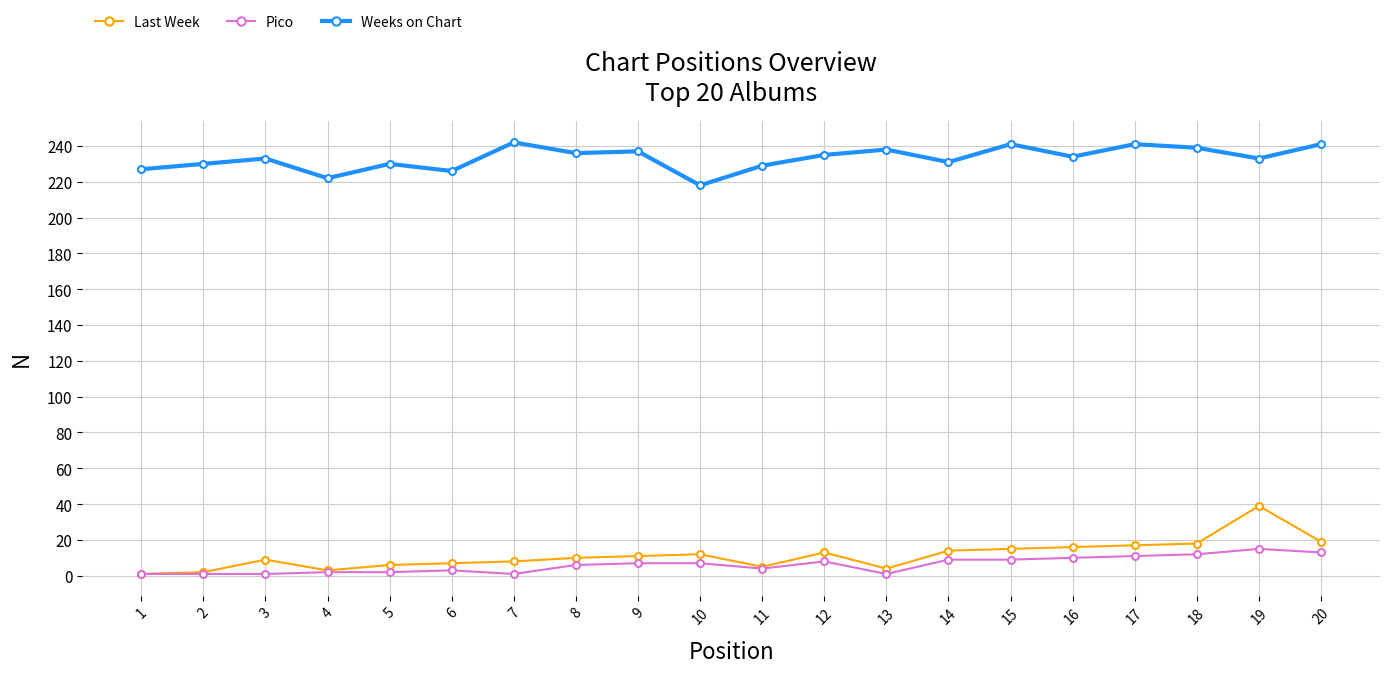

At which category is the sum across all series the highest?

19